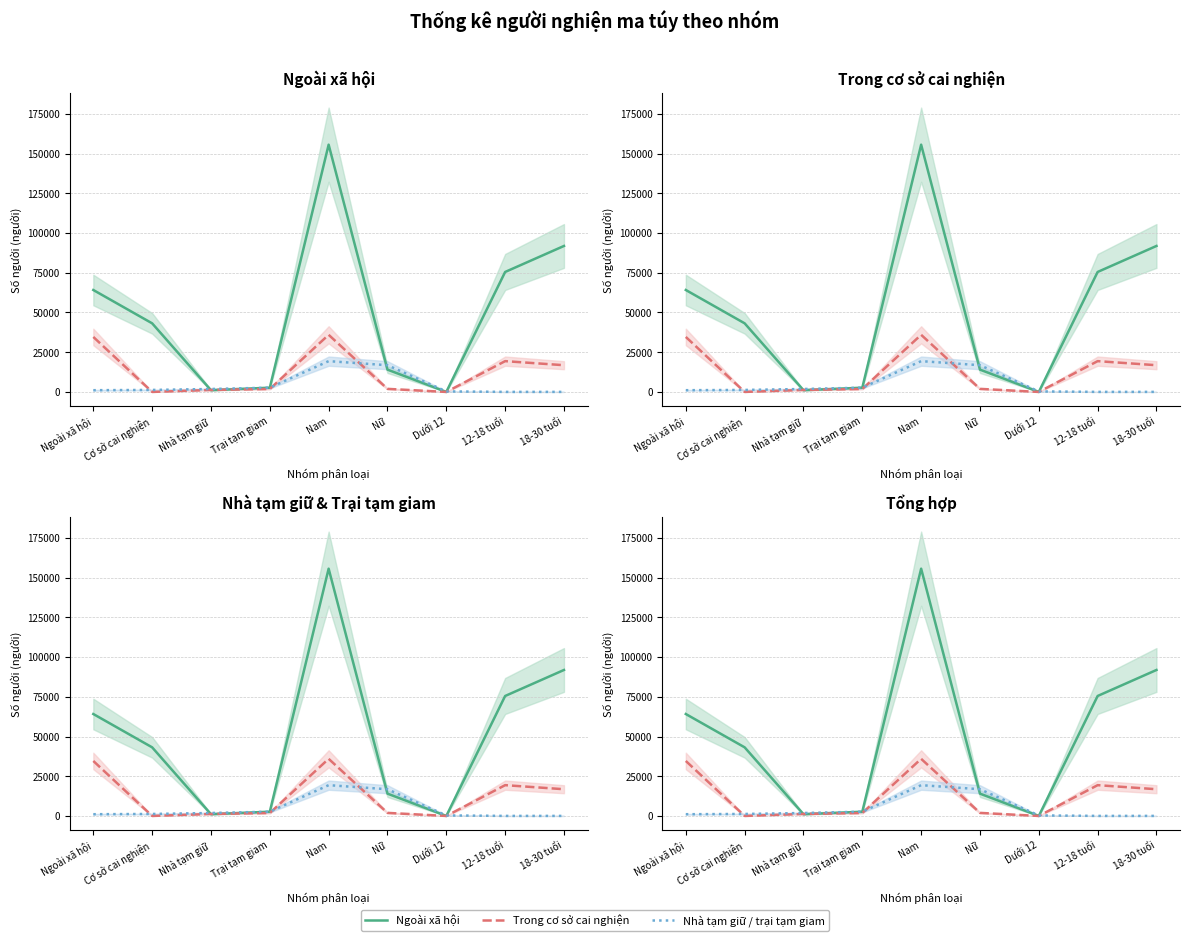

How many values in the Ngoài xã hội series are below 43181?

4